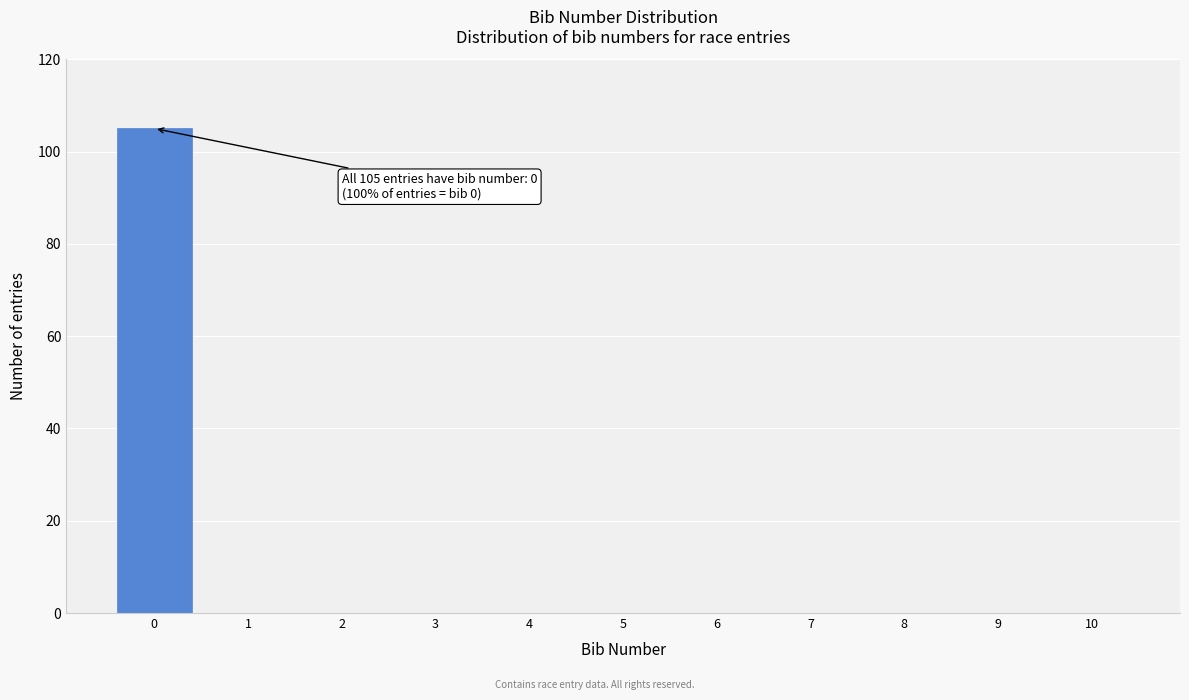

Reading right to left, what are all the values shown in this chart?

10=0	9=0	8=0	7=0	6=0	5=0	4=0	3=0	2=0	1=0	0=105